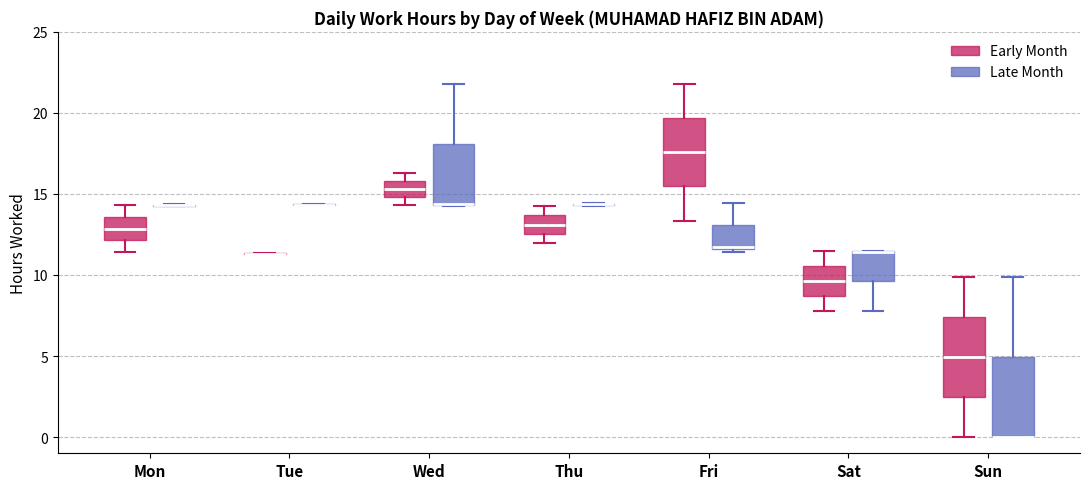

Where is the lower edge of the box for Sat (Late Month) on the y-axis? The values are not printed on the chart, so give them approximately, as read against the axis.

9.5